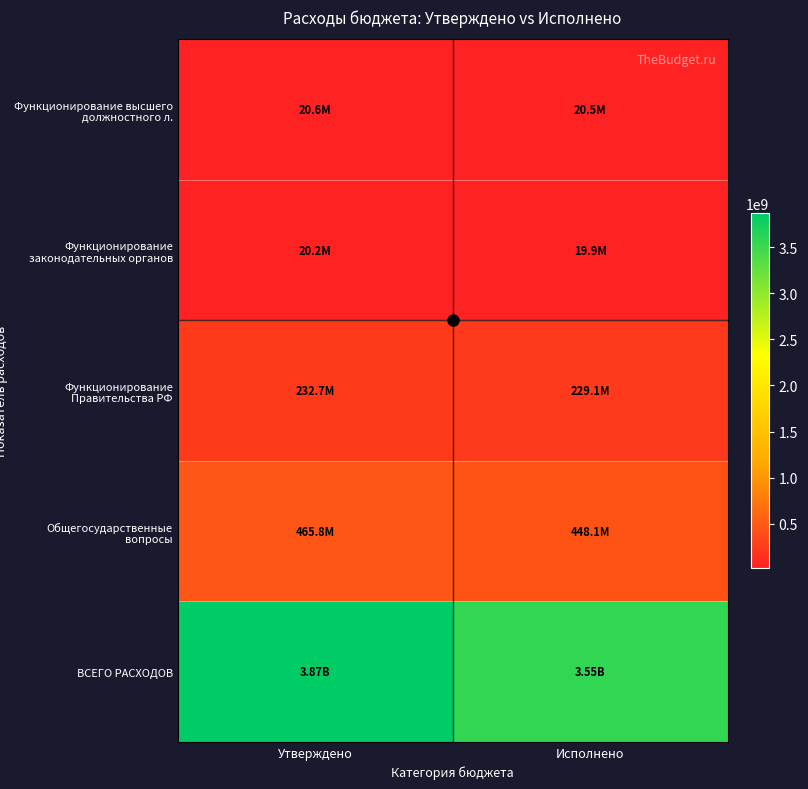

List the series in order of their peak value, lowest first.

Функционирование законодательных органов, Функционирование высшего должностного л., Функционирование Правительства РФ, Общегосударственные вопросы, ВСЕГО РАСХОДОВ